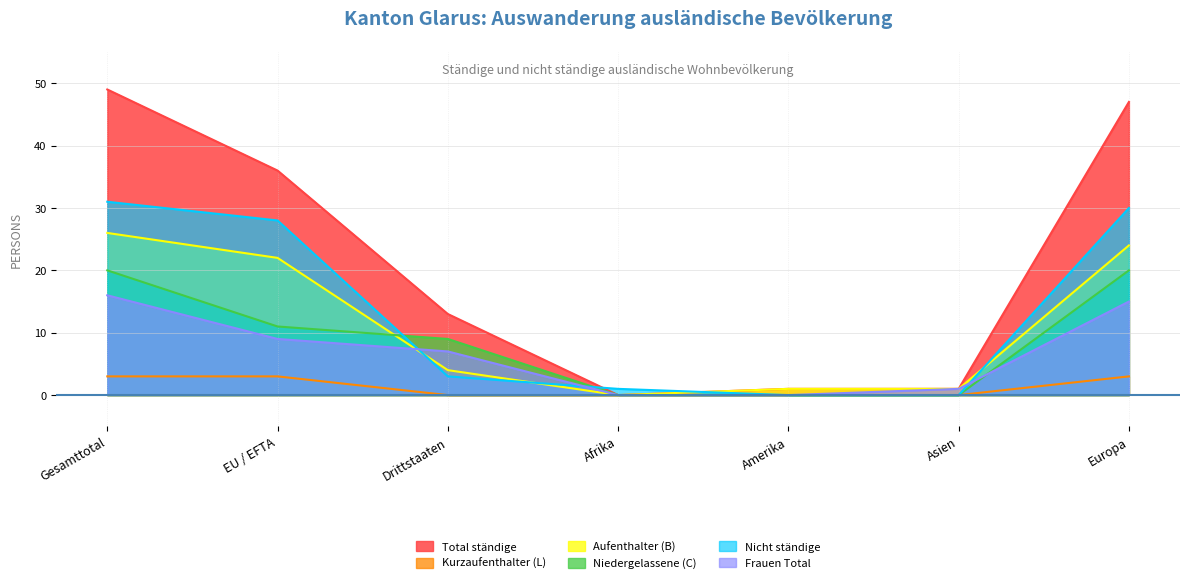

Is it true that Niedergelassene (C) equals 12 at Europa?

False